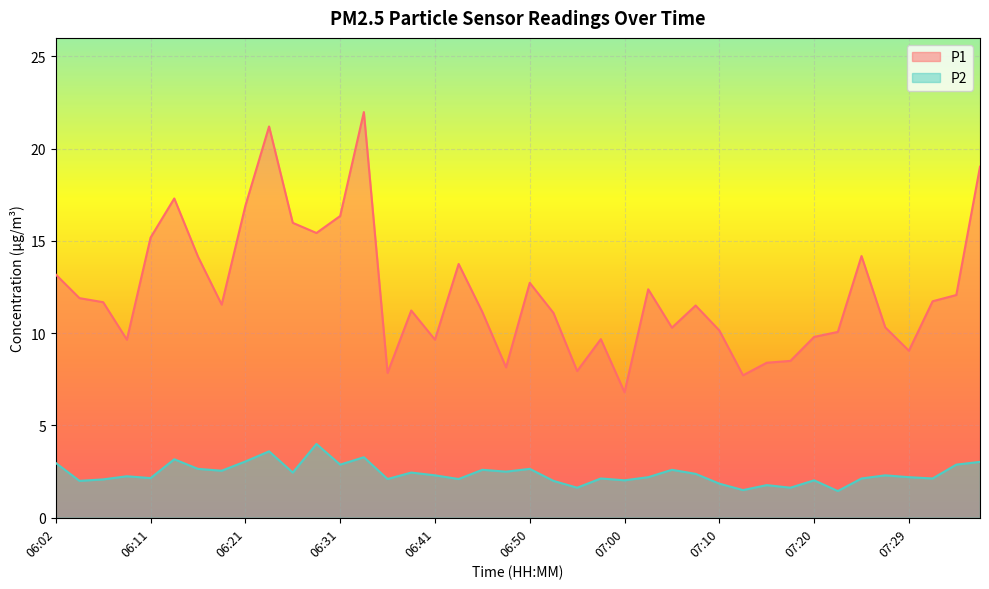

Is the value of P2 at 06:53 greater than the value of P1 at 07:00?

No